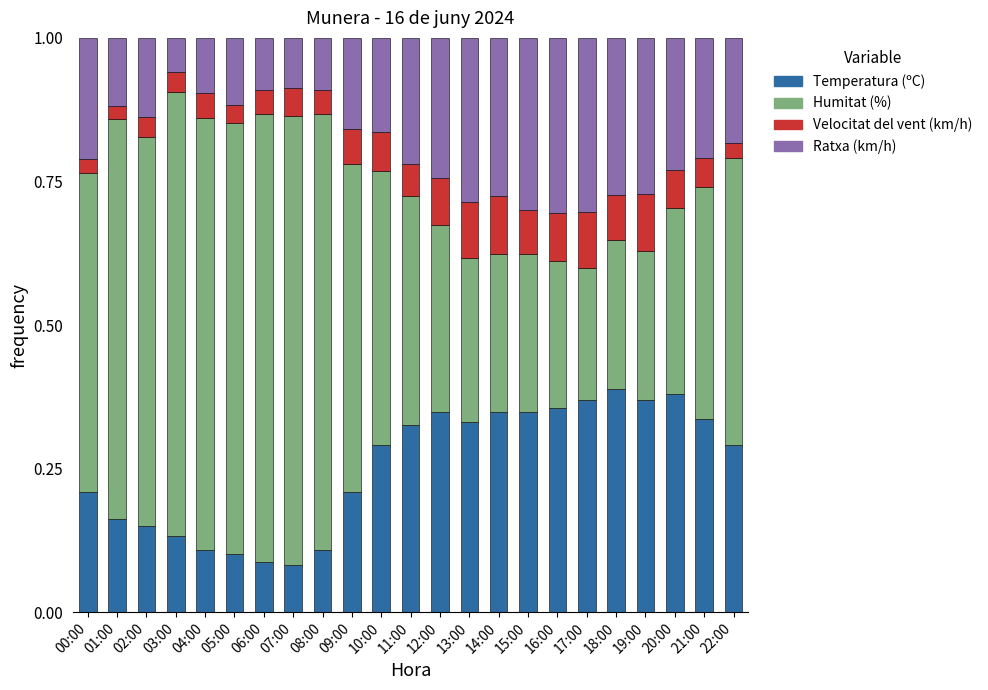

The value of Temperatura (ºC) at 15:00 is 0.2. True or false?

False